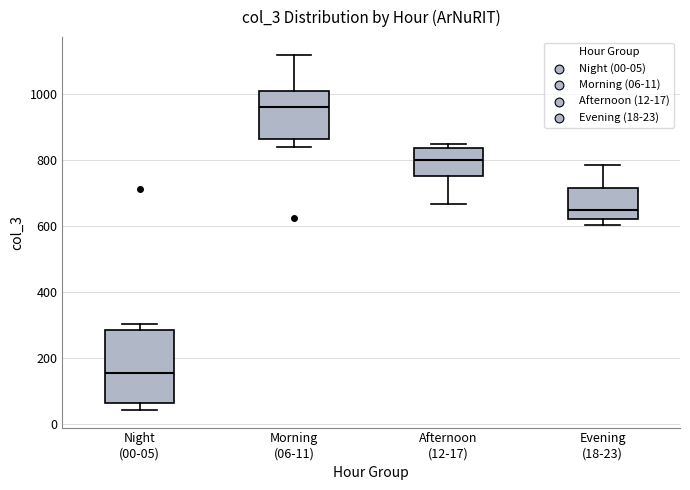

Reading left to right, read every box against the y-axis: the position of its median line, the range the box covers, and the ends of its whiskers. The values are not printed on the chart, so give them approximately, as read against the axis.

Night (00-05): median 160, box 60 to 280, whiskers 40 to 300
Morning (06-11): median 960, box 860 to 1000, whiskers 840 to 1120
Afternoon (12-17): median 800, box 760 to 840, whiskers 660 to 860
Evening (18-23): median 640, box 620 to 720, whiskers 600 to 780